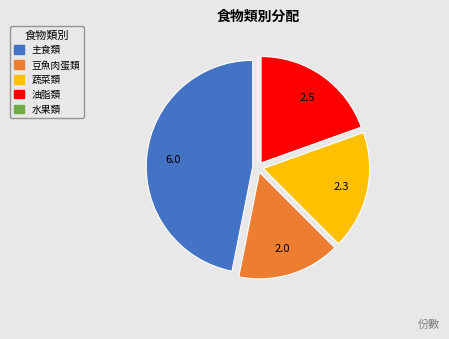

Is there any slice that represents more than half of the pie?

No